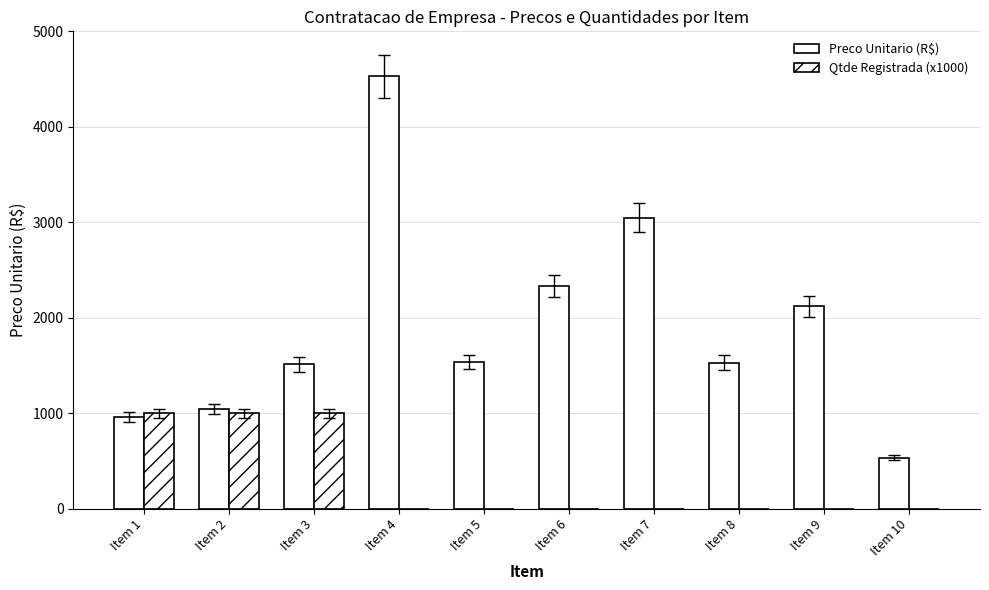

The Preco Unitario (R$) series shows 1537.2 at Item 5. True or false?

True